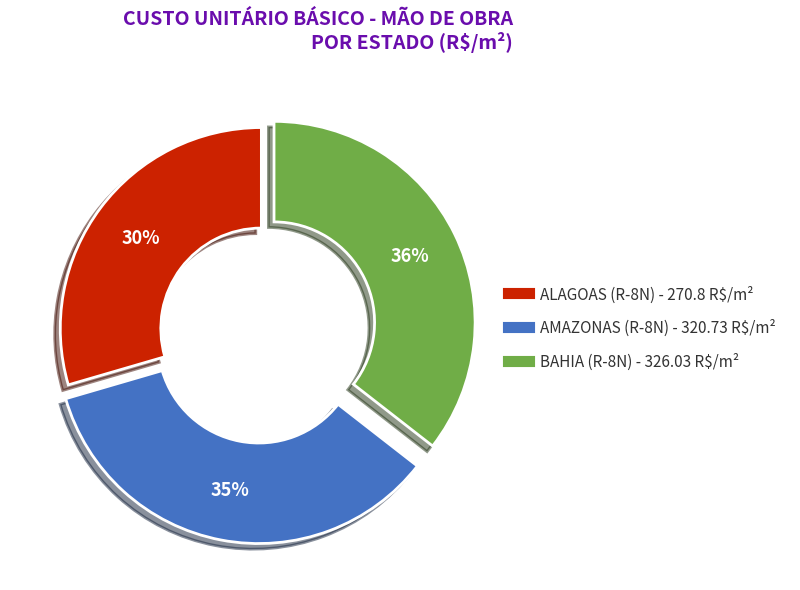

To the nearest percent, what is the difference between the largest and smallest slice percentages?

6%